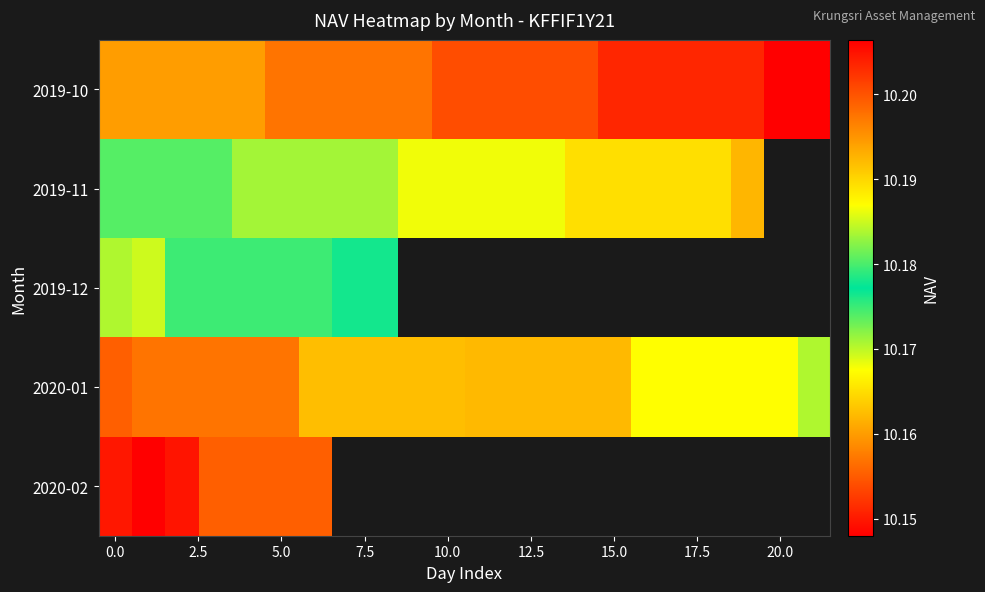

What is the average value of the 2020-01 series?

10.2